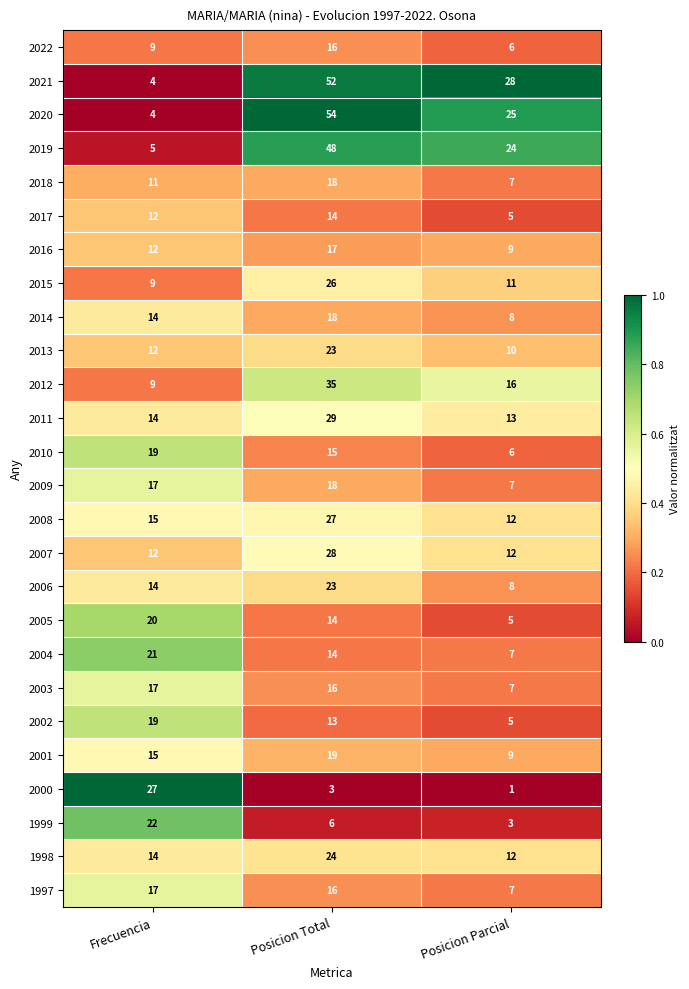

What is the difference between the highest and lowest values at Posicion Parcial?

27